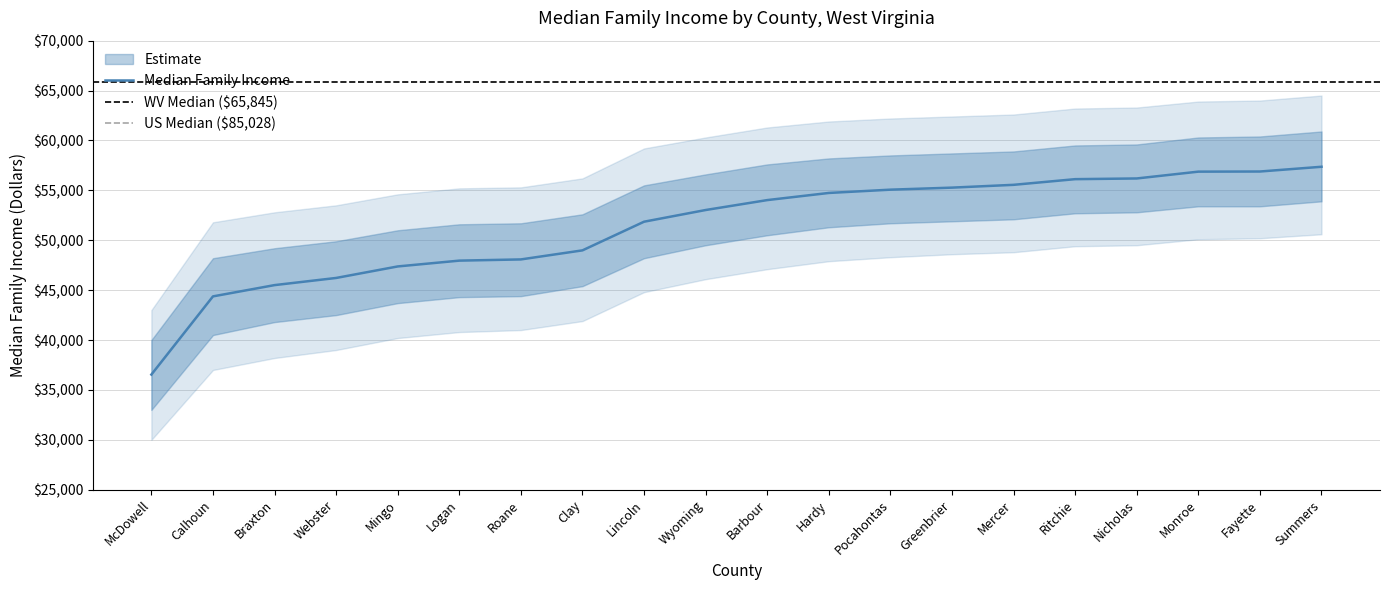

The value at Summers is 57364. True or false?

True